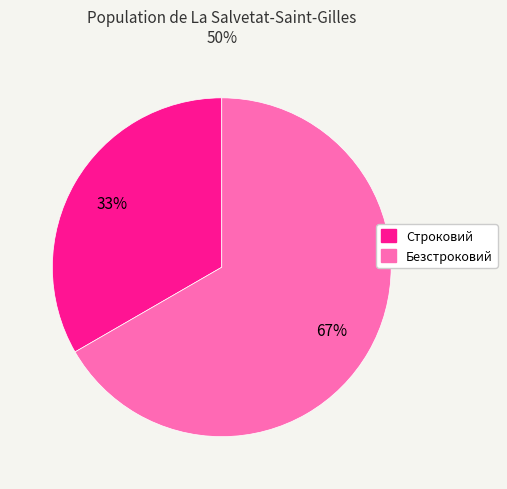

To the nearest percent, what is the average slice percentage?

50%